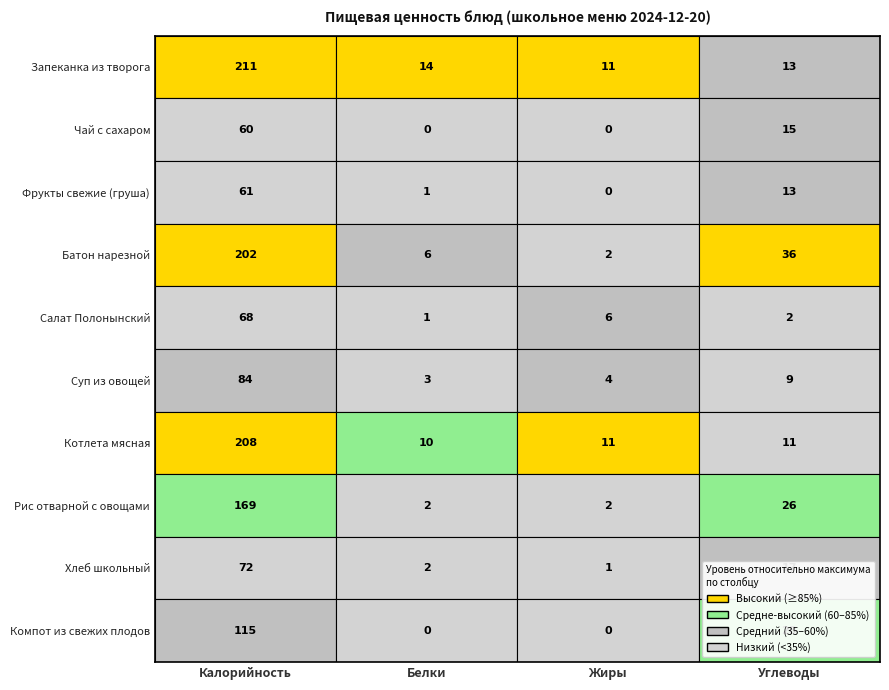

Is the value of Компот из свежих плодов at Углеводы greater than the value of Котлета мясная at Белки?

Yes